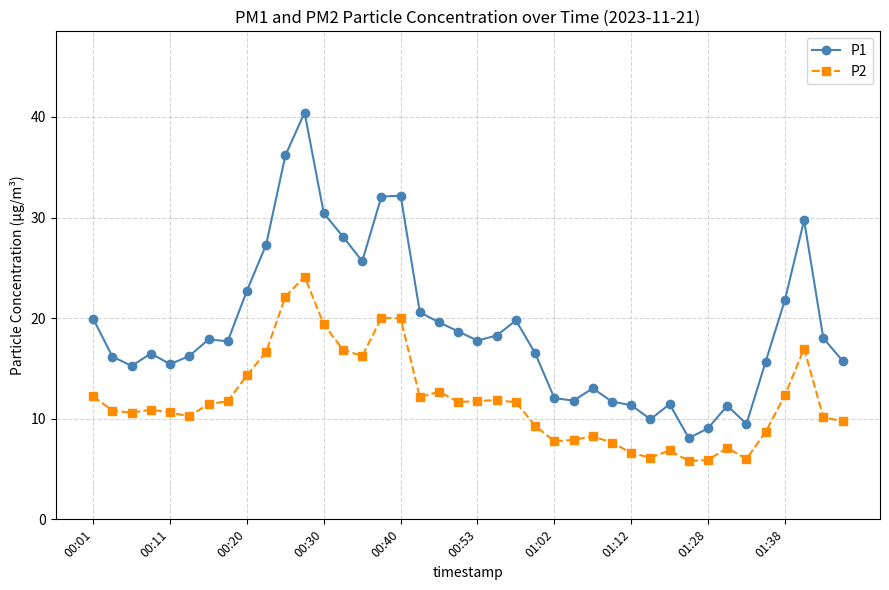

What is the average value of the P1 series?

19.0